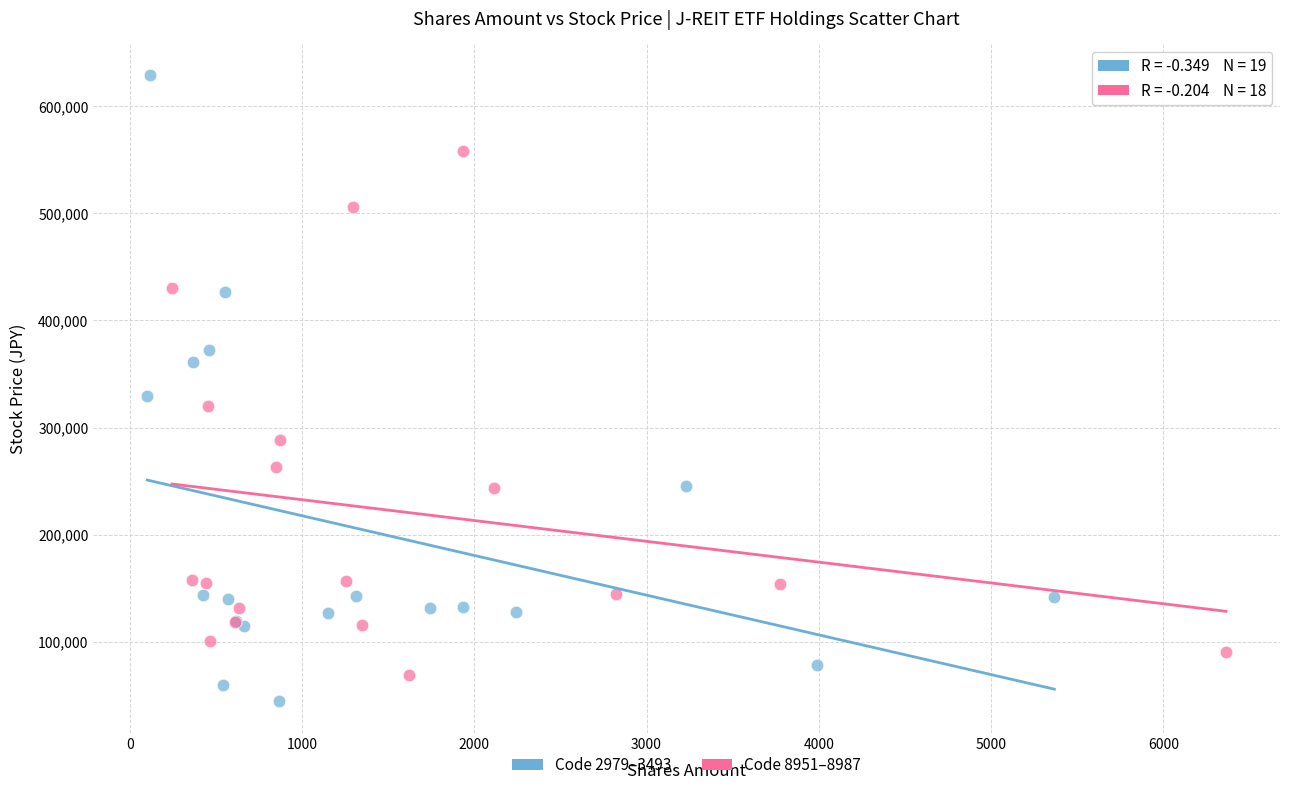

Which series has the largest Y range (max minus min)?

Code 2979–3493